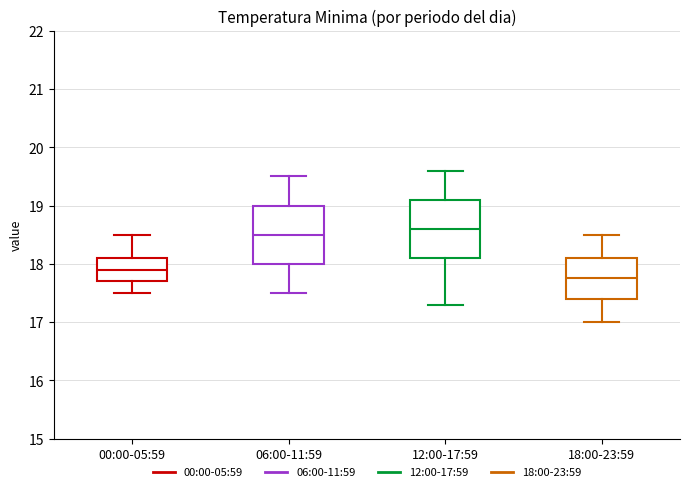

Reading left to right, read every box against the y-axis: the position of its median line, the range the box covers, and the ends of its whiskers. The values are not printed on the chart, so give them approximately, as read against the axis.

00:00-05:59: median 17.9, box 17.7 to 18.1, whiskers 17.5 to 18.5
06:00-11:59: median 18.5, box 18.0 to 19.0, whiskers 17.5 to 19.5
12:00-17:59: median 18.6, box 18.1 to 19.1, whiskers 17.3 to 19.6
18:00-23:59: median 17.8, box 17.4 to 18.1, whiskers 17.0 to 18.5